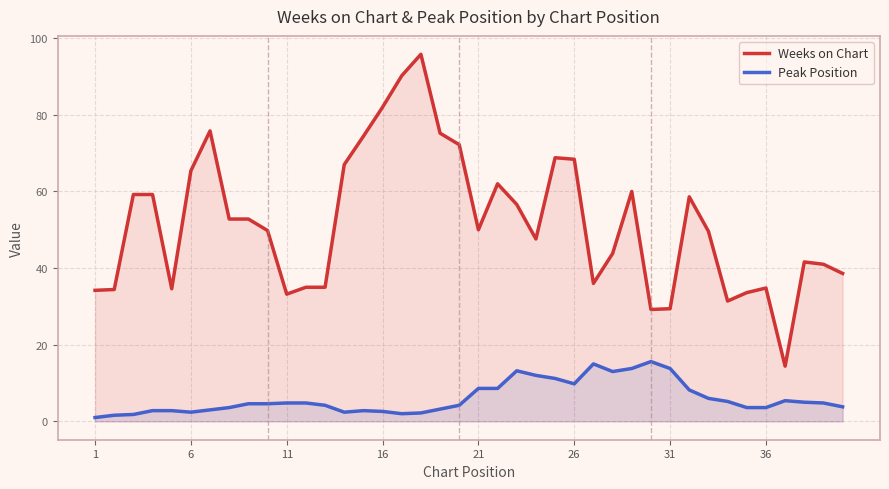

At how many categories does at least one series exceed 52?

19